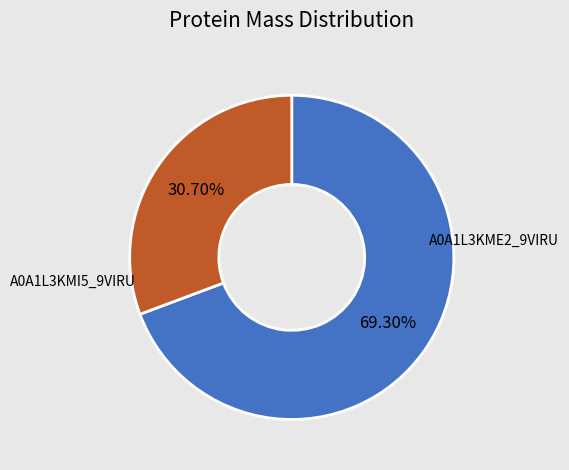

Is there a majority slice in this chart?

Yes